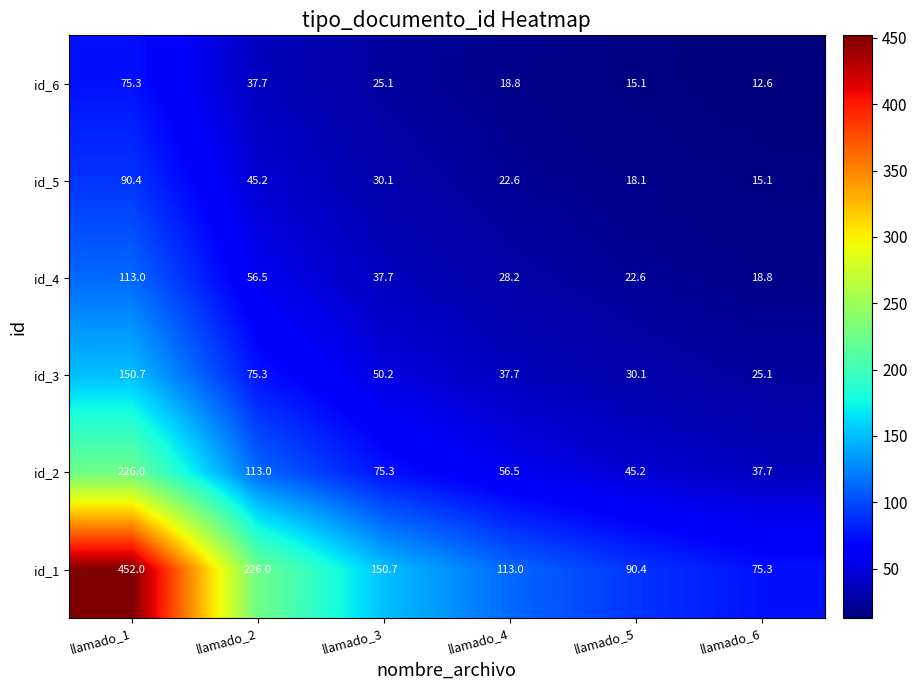

What is the total value across all series at llamado_1?

1107.4